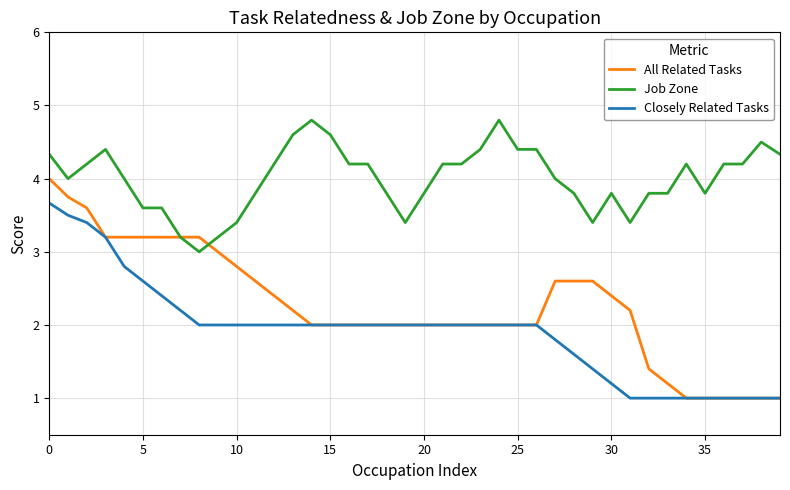

List the series in order of their overall mean, lowest first.

Closely Related Tasks, All Related Tasks, Job Zone